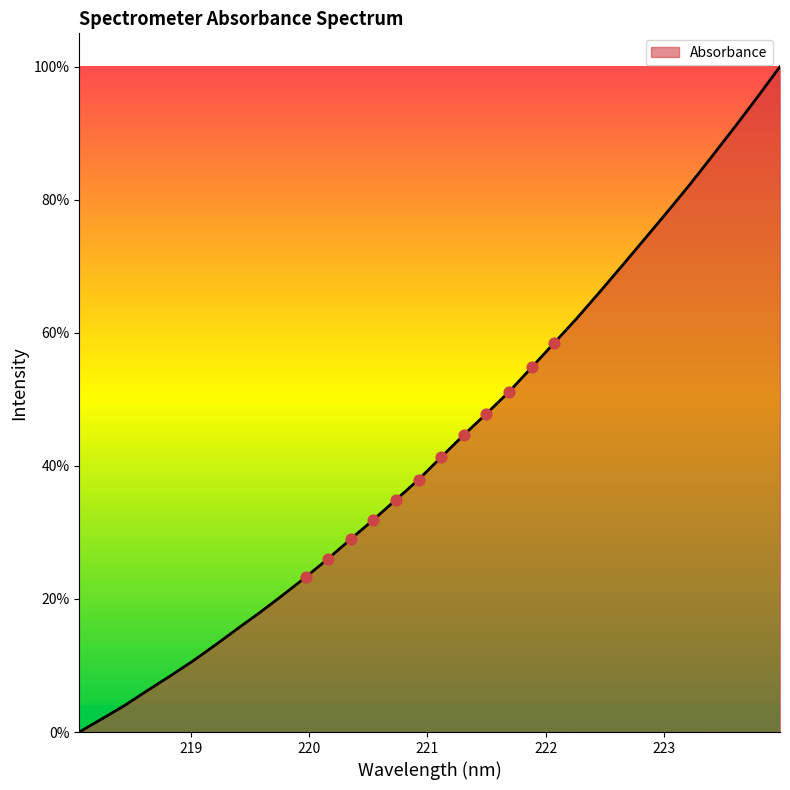

What is the maximum value shown in the chart?

100.0